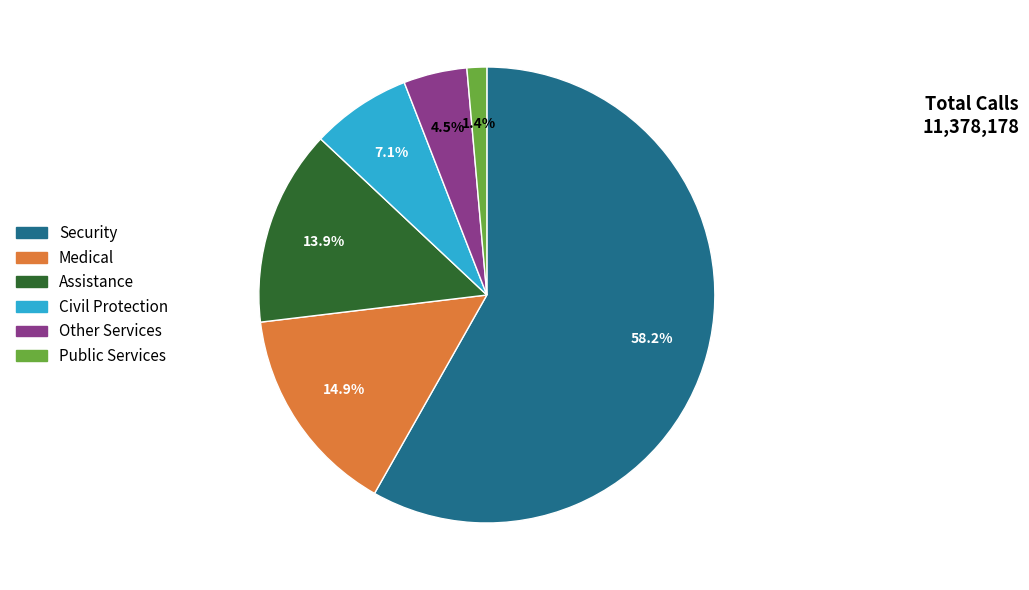

Does any single category account for the majority?

Yes